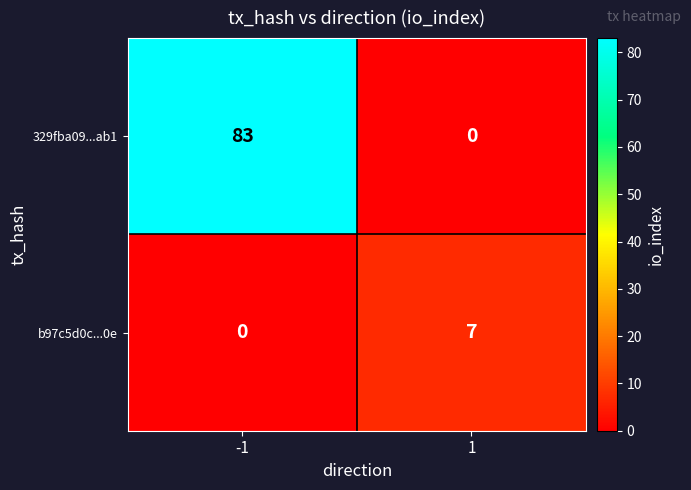

What is the difference between the maximum and minimum values in the b97c5d0c...0e series?

7